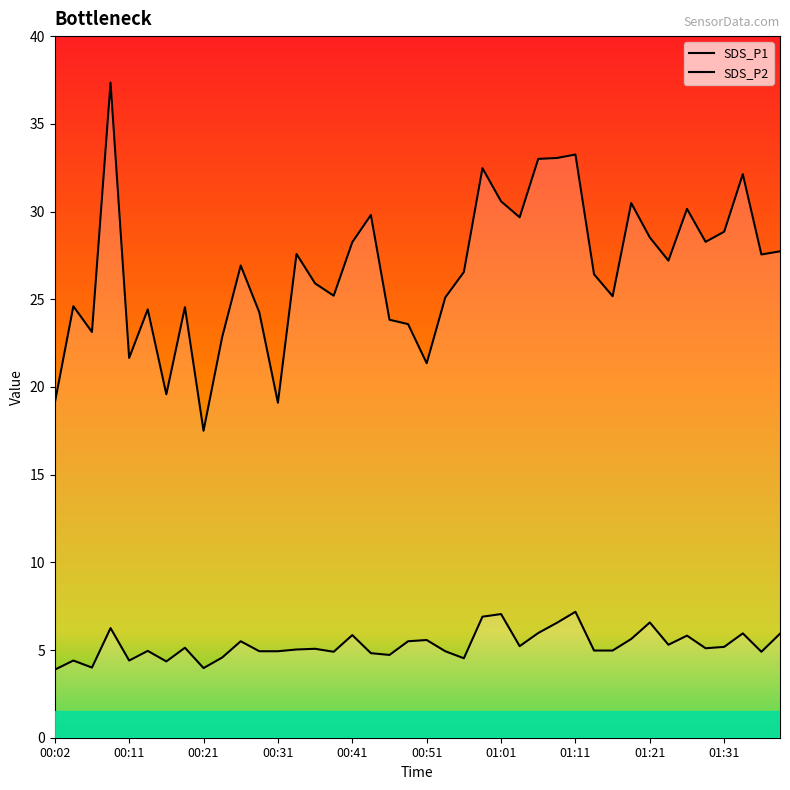

True or false: SDS_P1 has a value of 27.6 at 01:35.

True